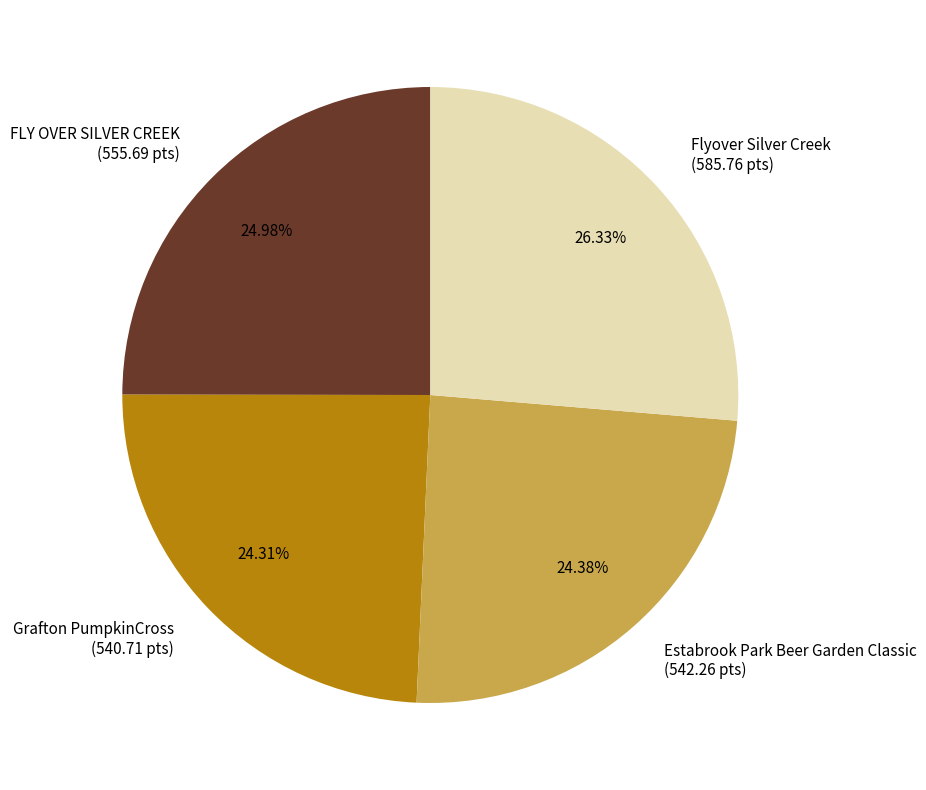

How many segments does this pie chart have?

4